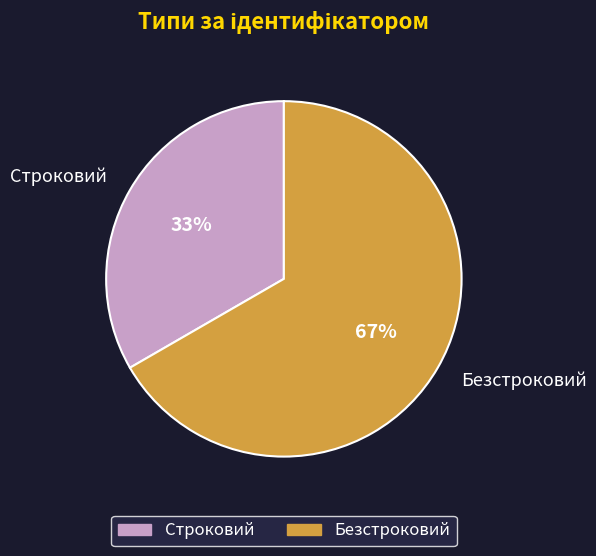

Combined, do Безстроковий and Строковий account for over 50%?

Yes